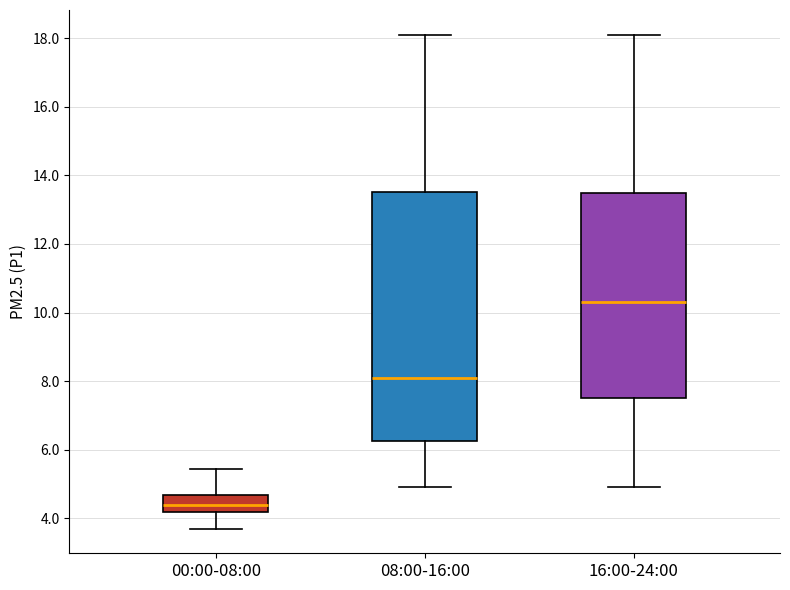

Which box's median line is the highest?

16:00-24:00